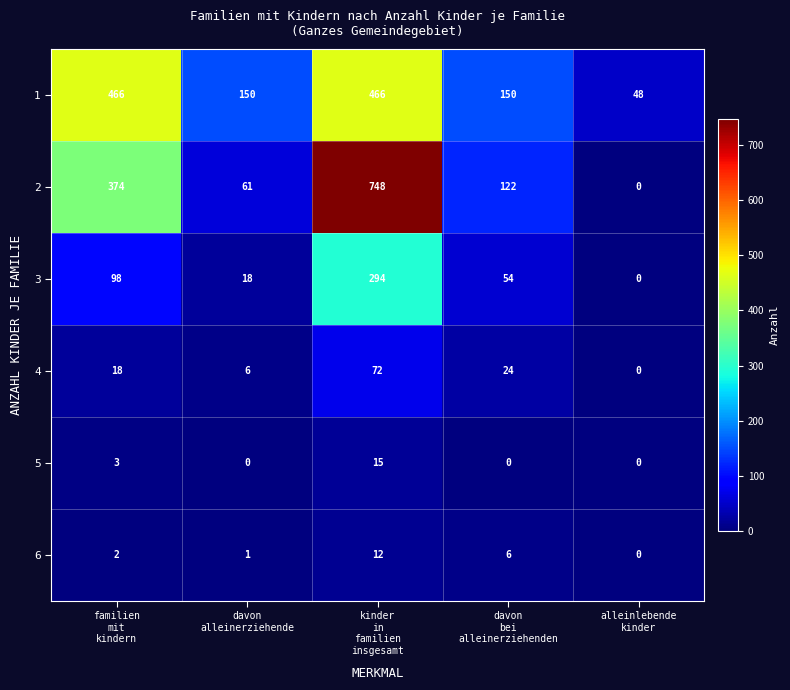

At how many categories does at least one series exceed 8?

5